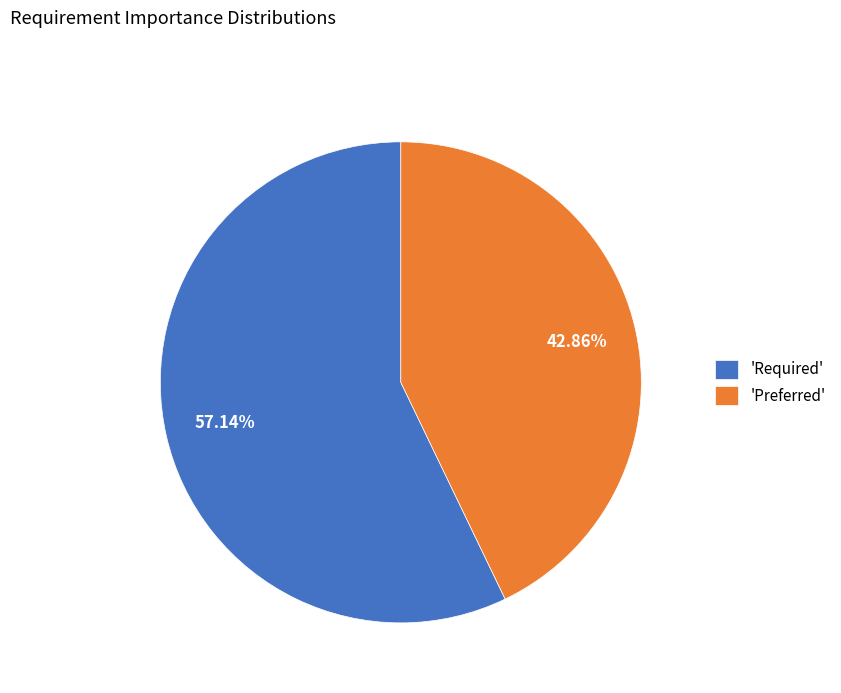

Which category accounts for the majority?

'Required'